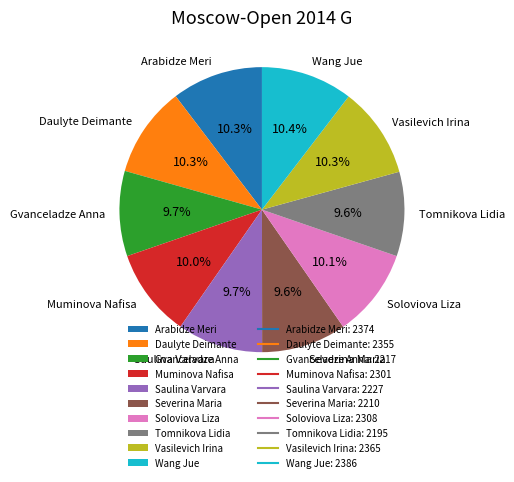

Does any single category account for the majority?

No